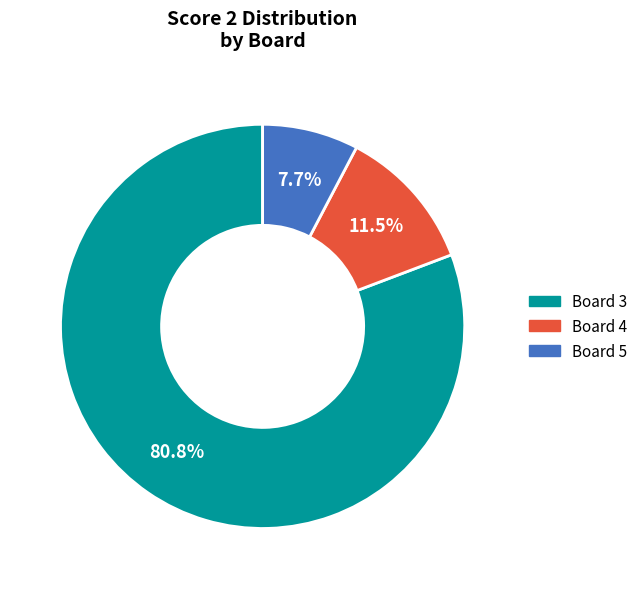

Is the sum of Board 5 and Board 3 greater than half?

Yes